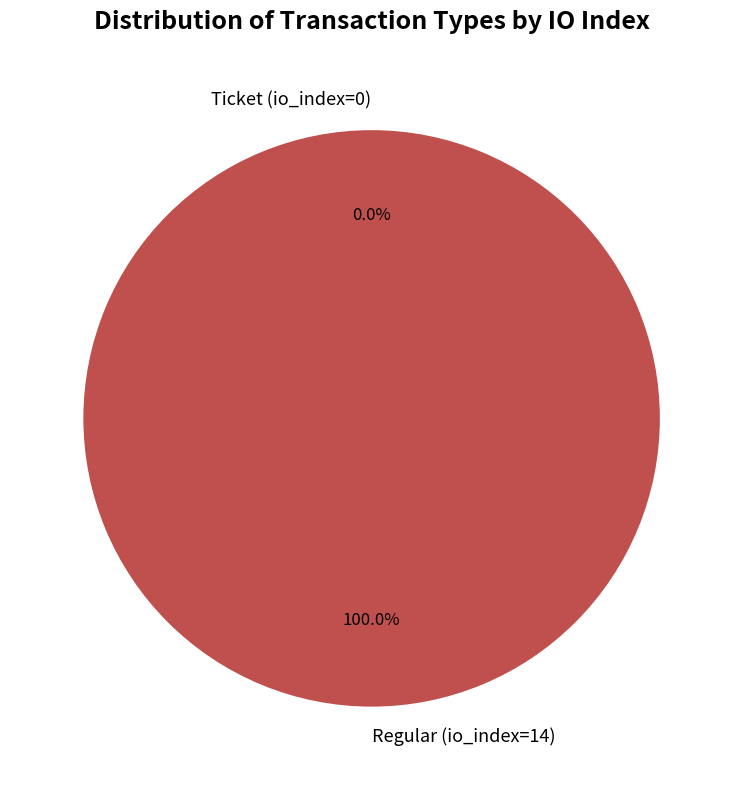

The Ticket (io_index=0) slice represents 9% of the pie. True or false?

False